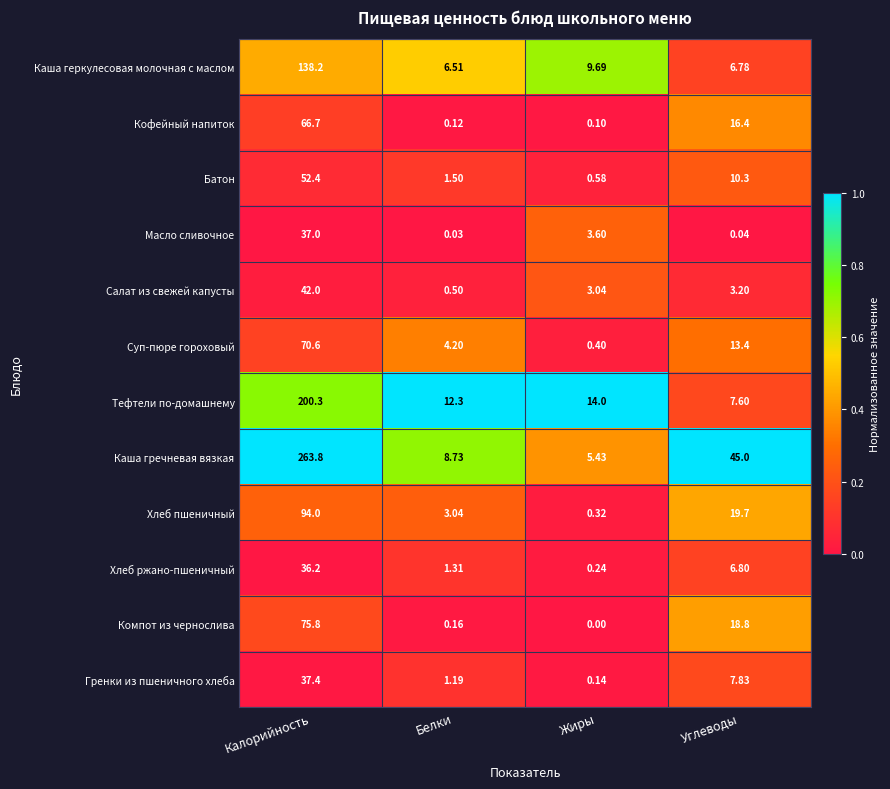

At which category is the sum across all series the highest?

Калорийность